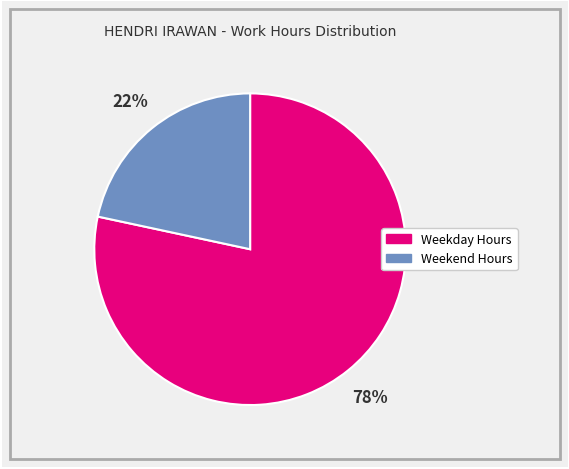

To the nearest percent, what is the average slice percentage?

50%